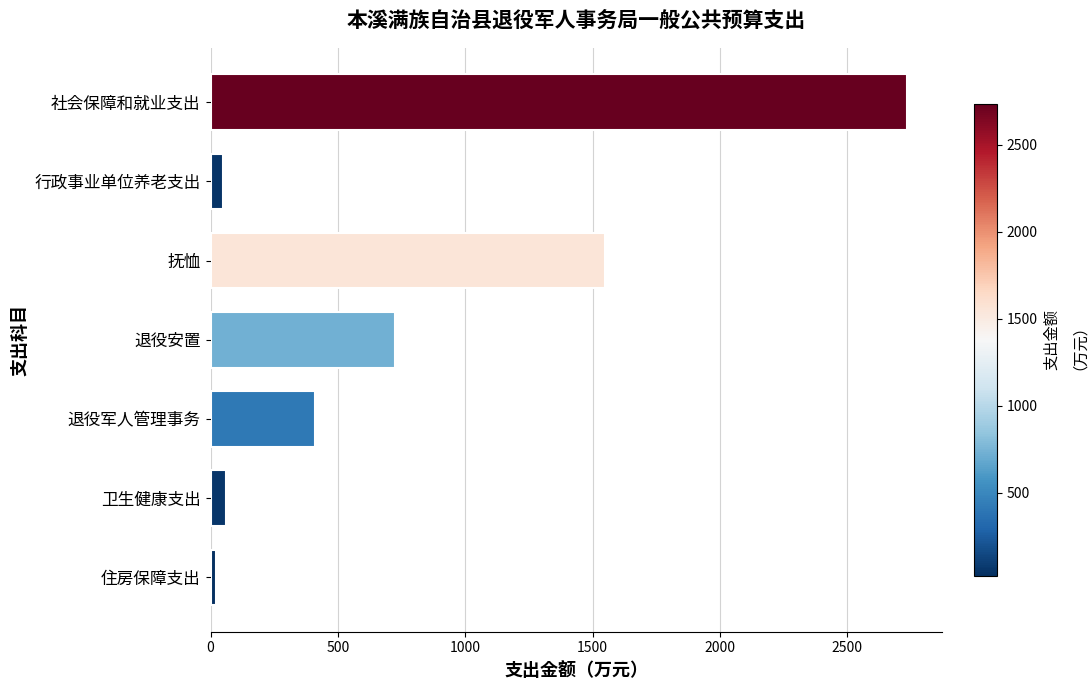

How many bars are there in total?

7